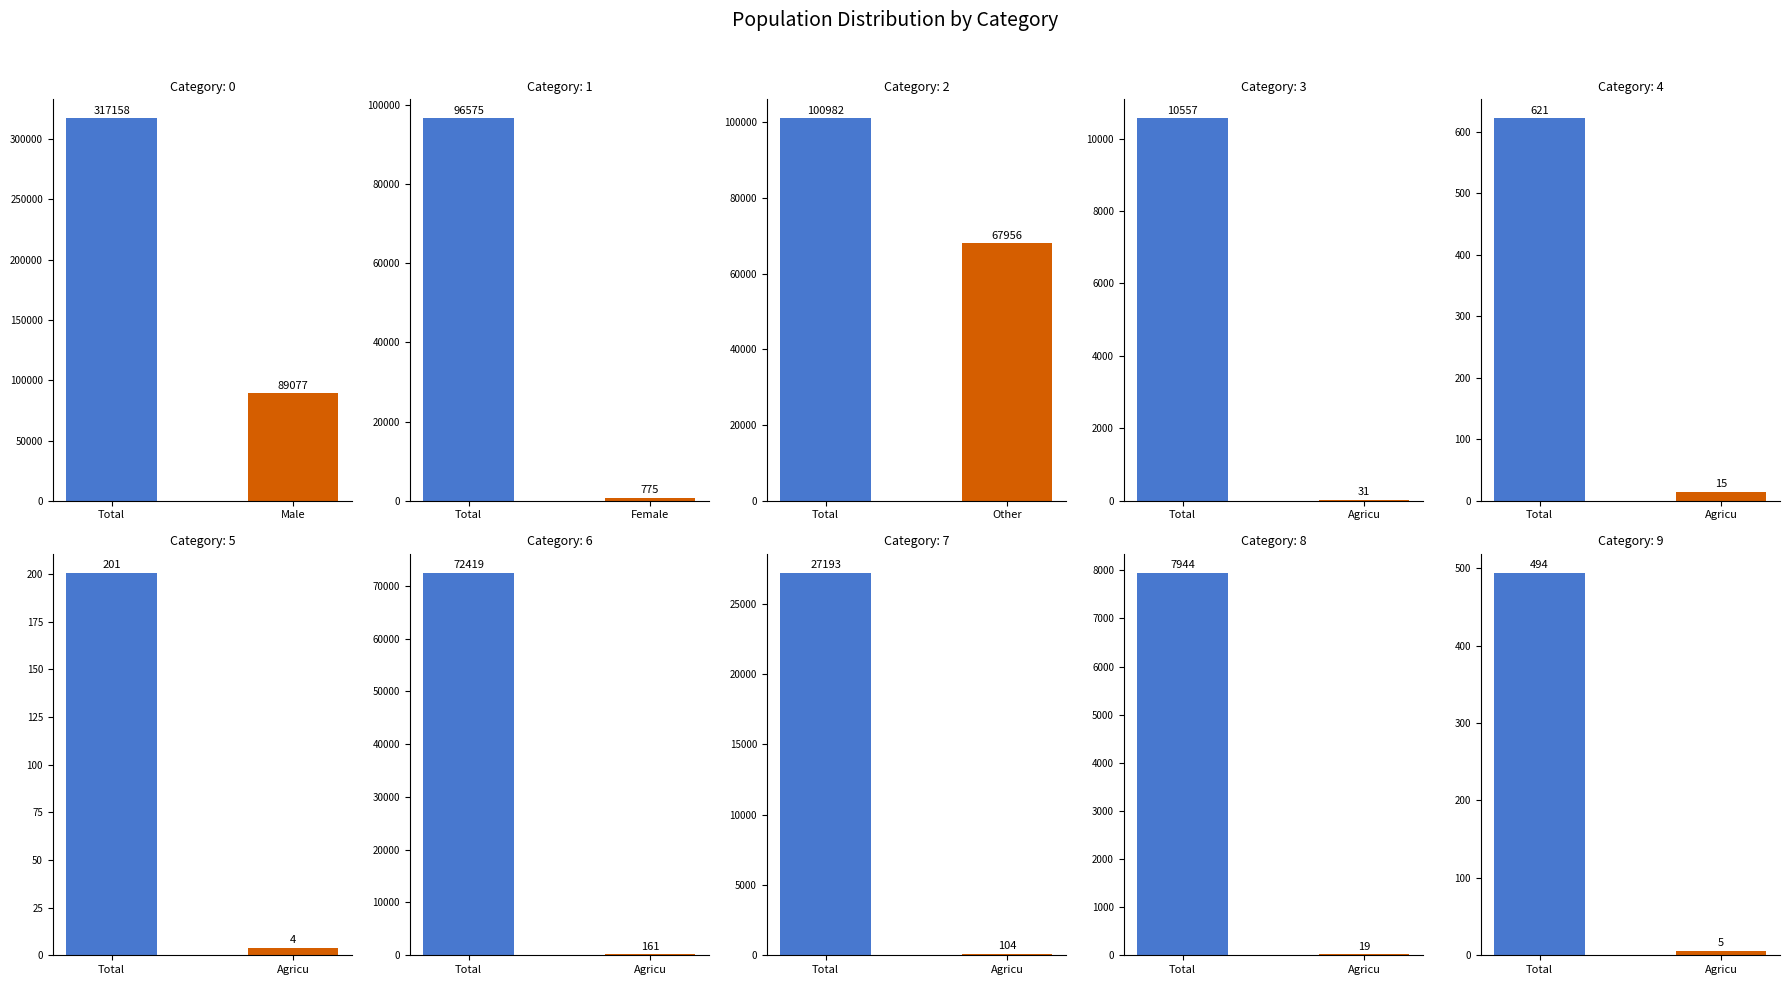

What is the spread (max minus min) of values at 7?

27089.3